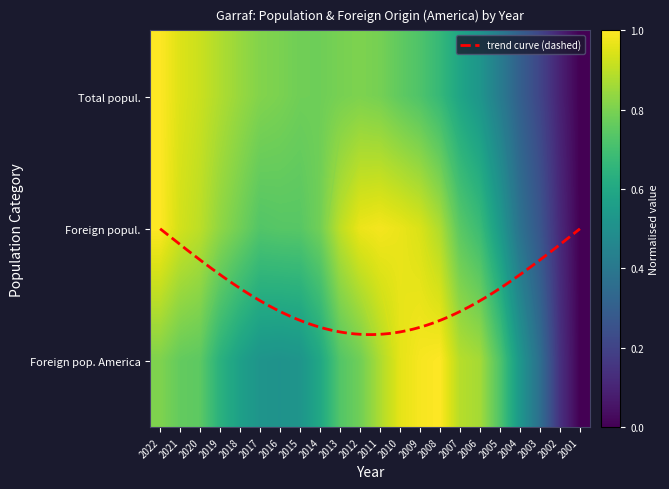

Is the value of Foreign pop. America at 2011 greater than the value of Foreign popul. at 2014?

Yes